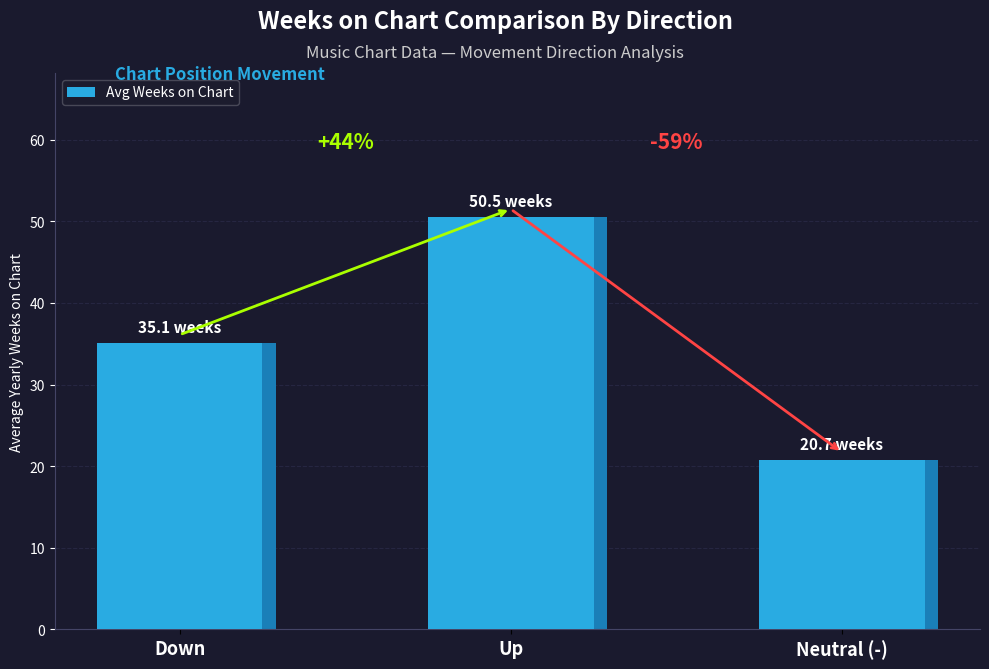

What is the difference between the maximum and second lowest values?

15.4